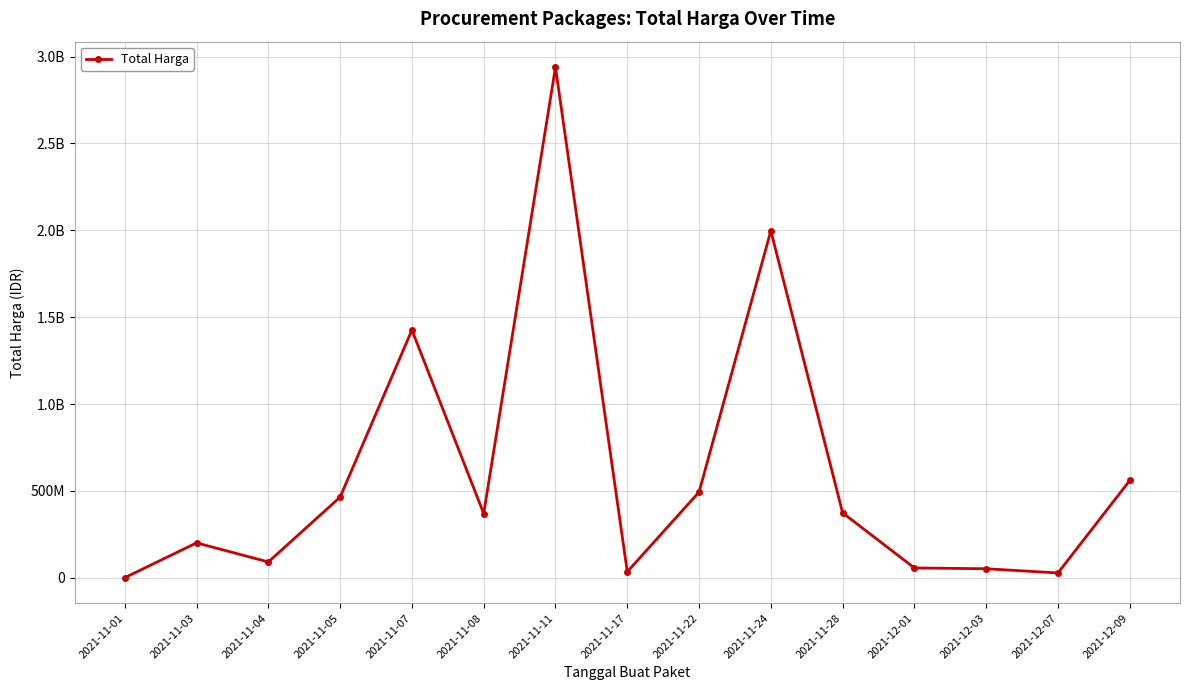

What position from the left is 2021-11-05?

4